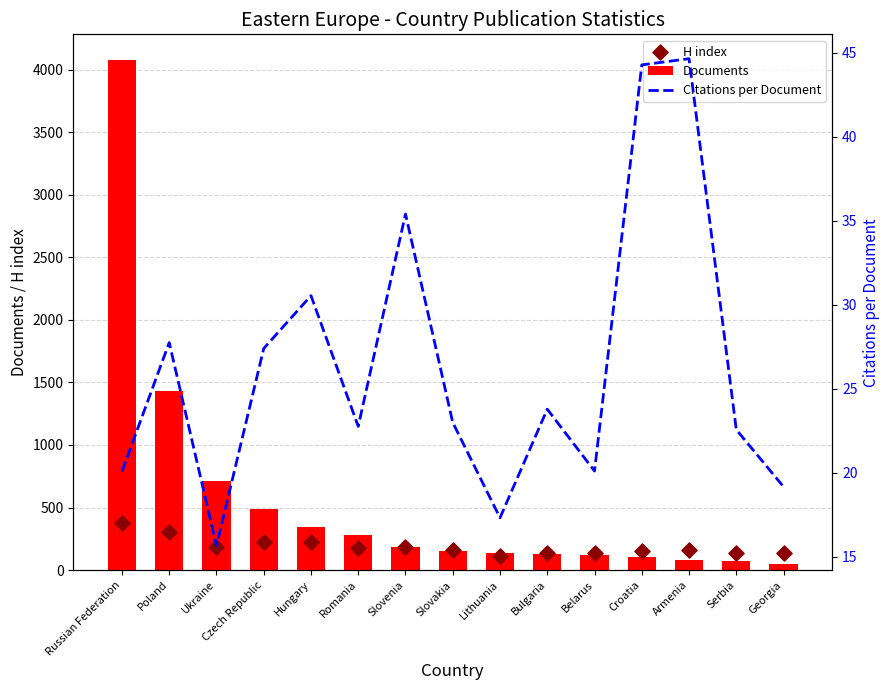

Which series contains the lowest Y value?

Citations per Document